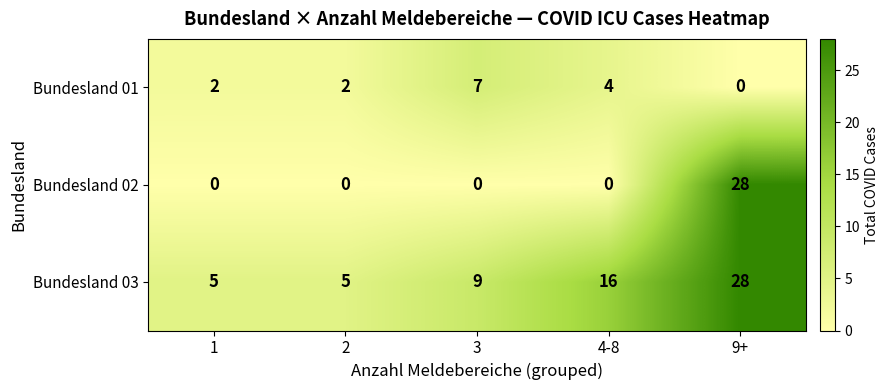

The Bundesland 02 series shows 0 at 3. True or false?

True